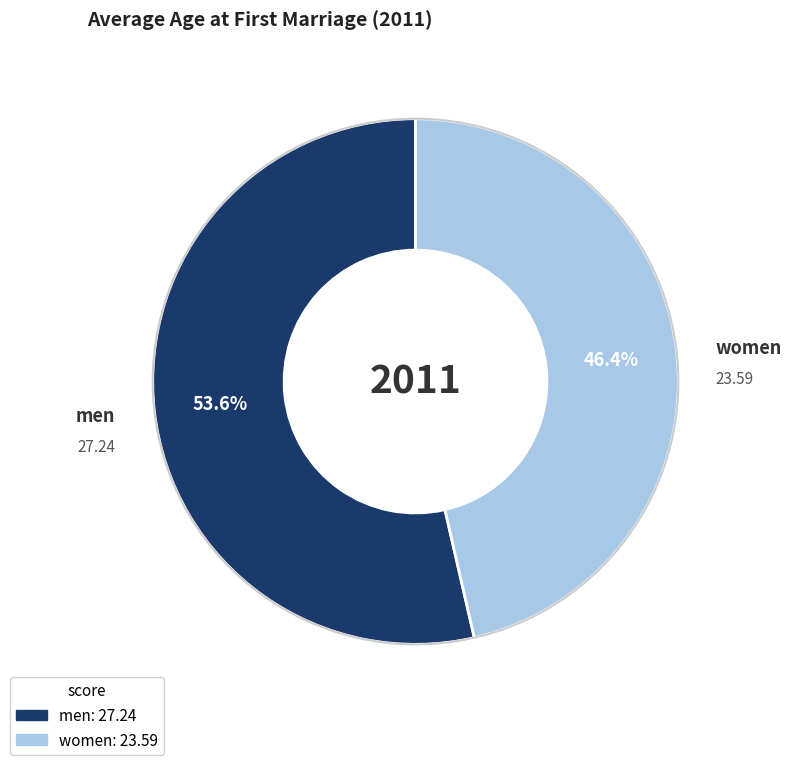

What is the ratio of the value at men to the value at women?

1.2